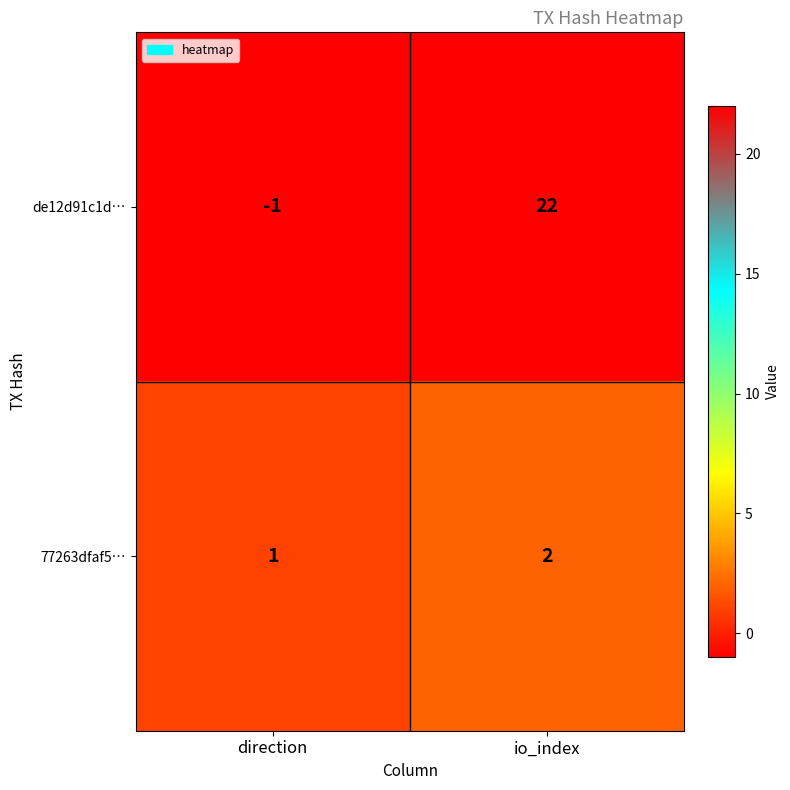

What is the total value across all series at io_index?

24